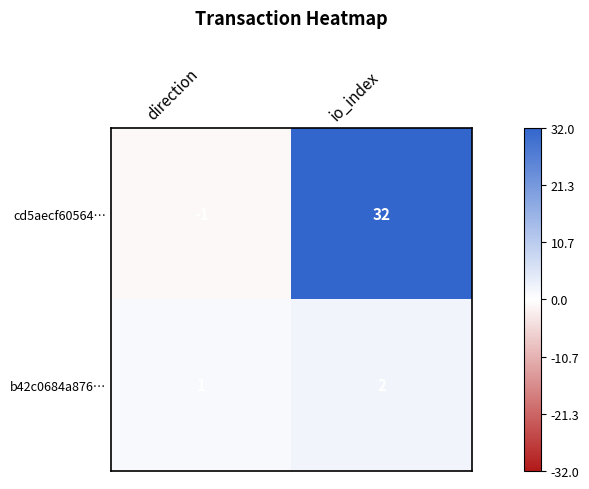

How many data points does each series have?

2